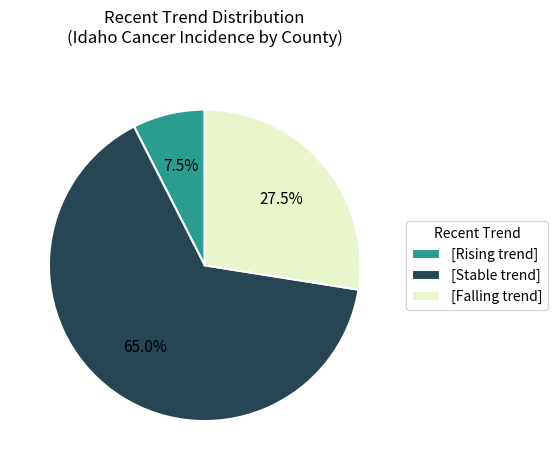

Is there any slice that represents more than half of the pie?

Yes